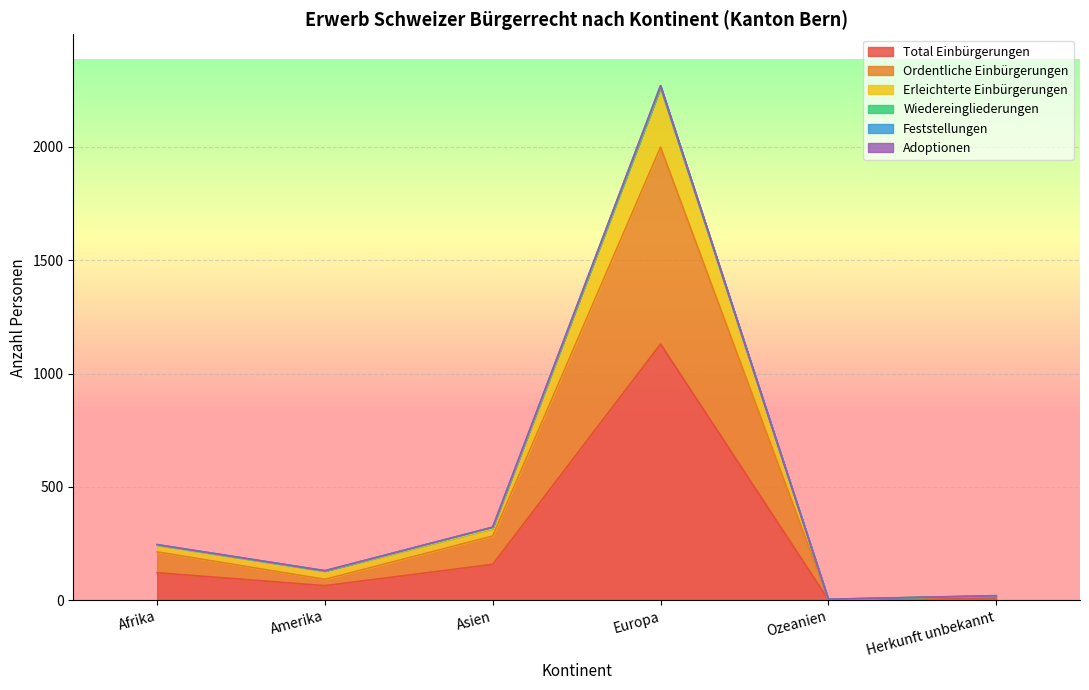

What is the maximum value for Total Einbürgerungen?

1130